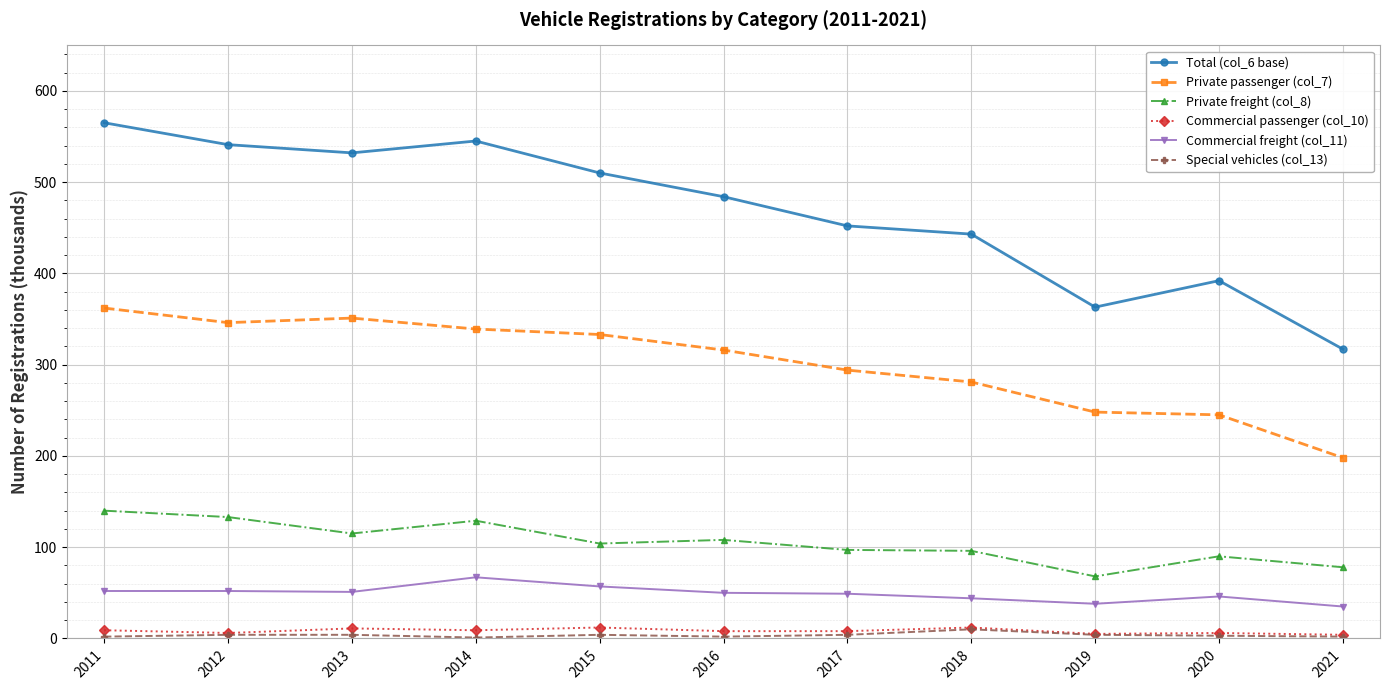

What are all the series names shown in the legend?

Total (col_6 base), Private passenger (col_7), Private freight (col_8), Commercial passenger (col_10), Commercial freight (col_11), Special vehicles (col_13)